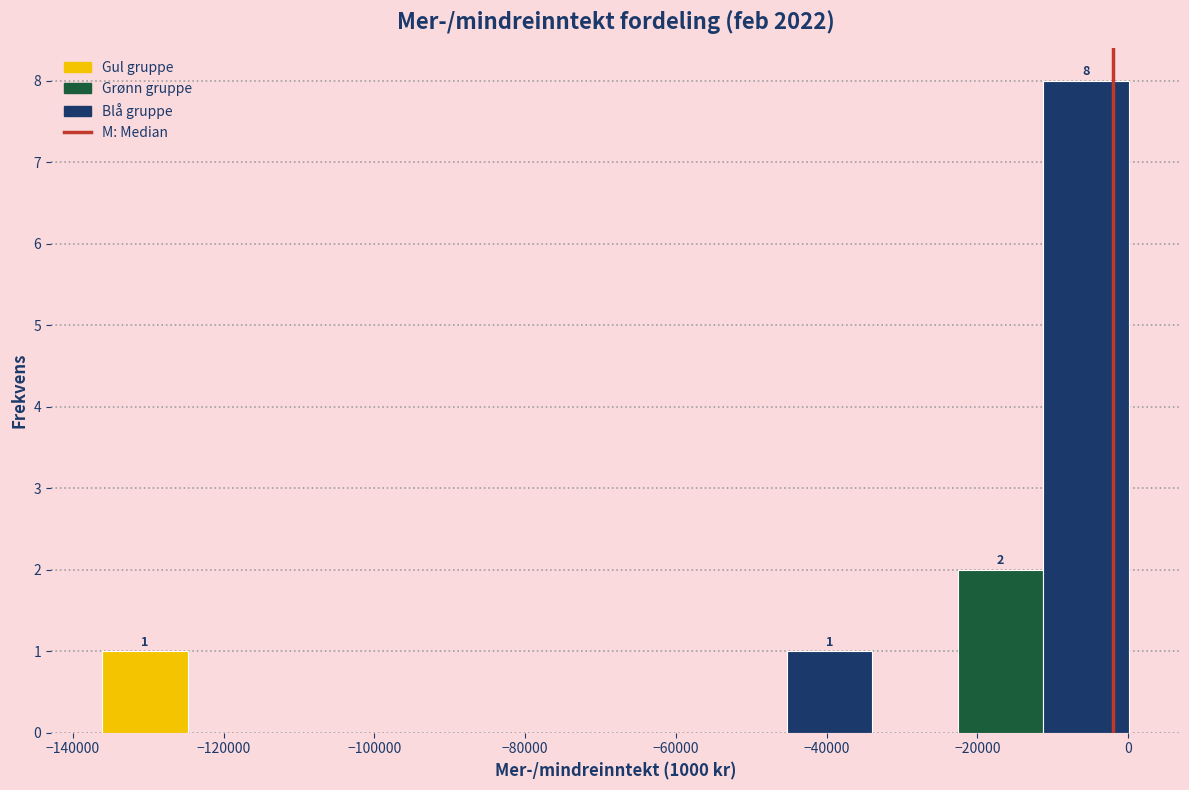

Which range on the x-axis has the tallest bar?

-12000 to 0